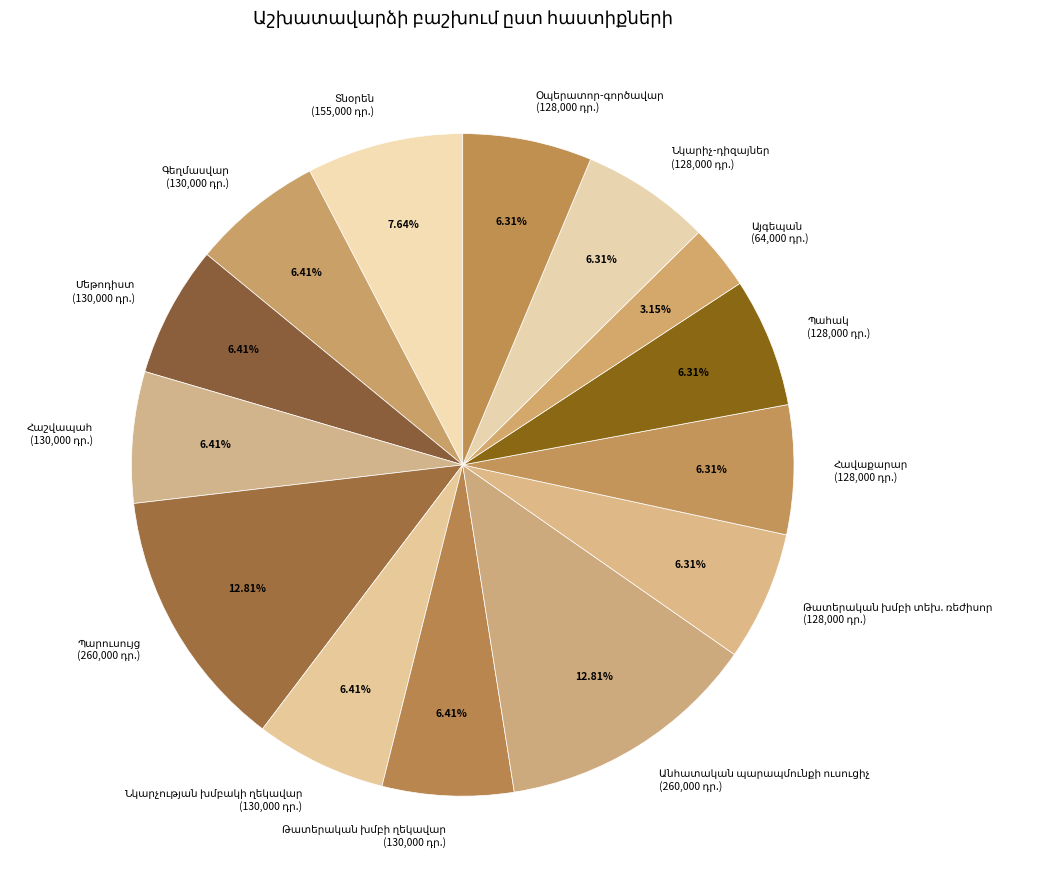

Is there any slice that represents more than half of the pie?

No